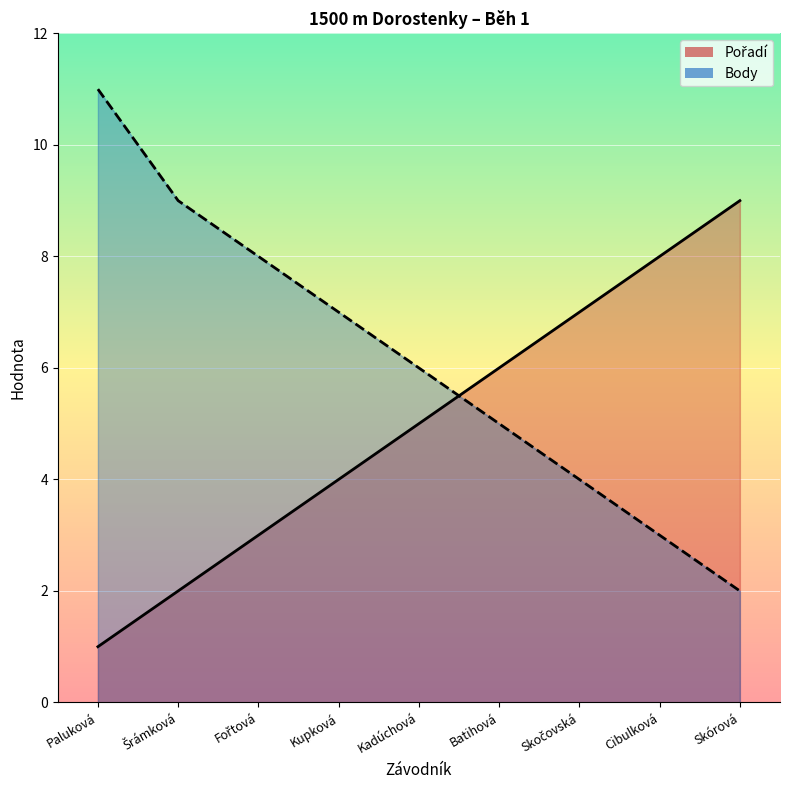

Where is Pořadí nearest to the value 5?

Kadúchová